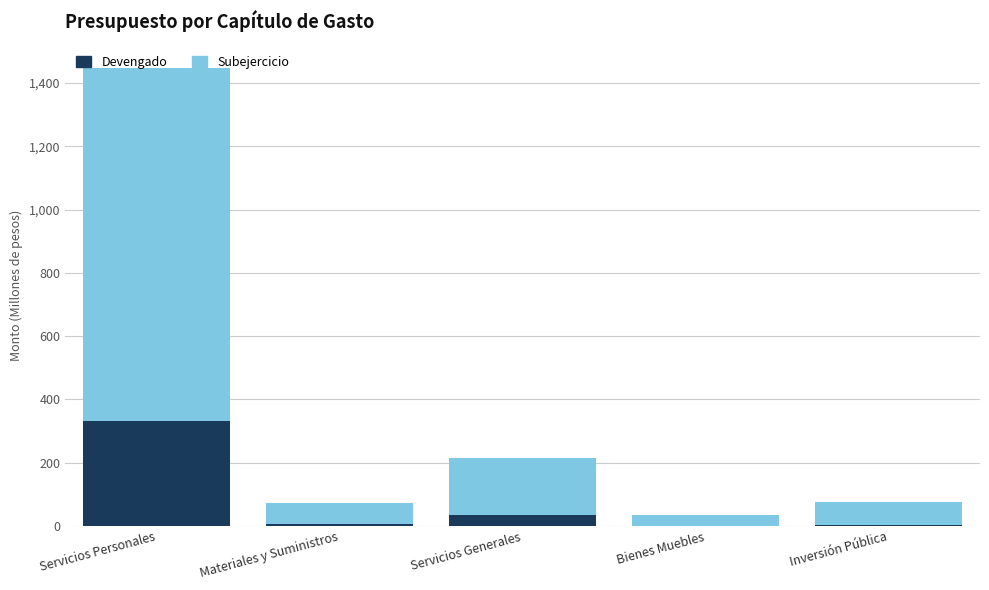

What is the total value across all series at Servicios Generales?

213.0